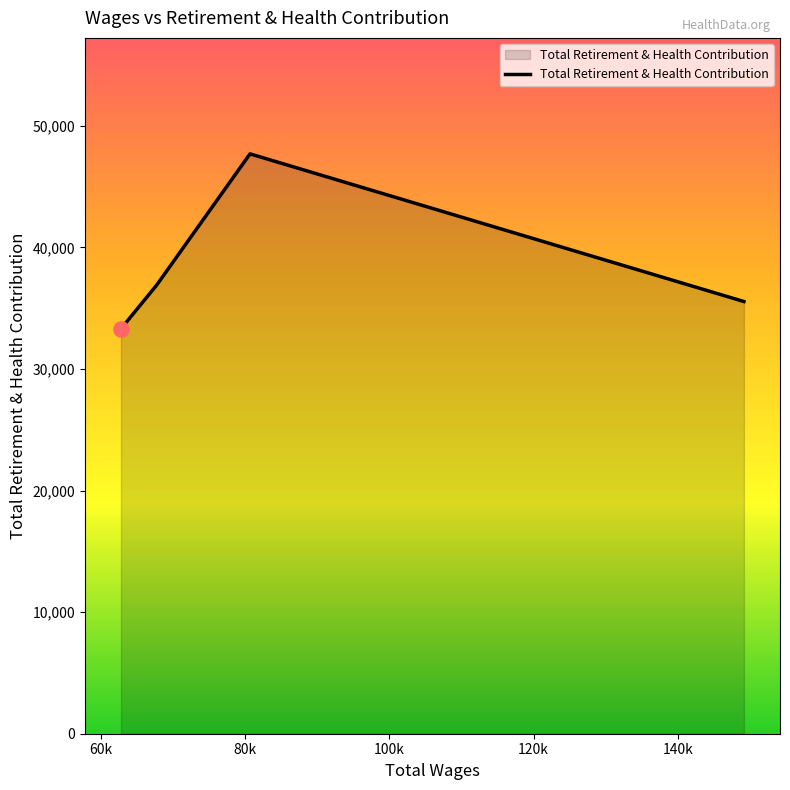

What is the difference between the second highest and minimum values?

3601